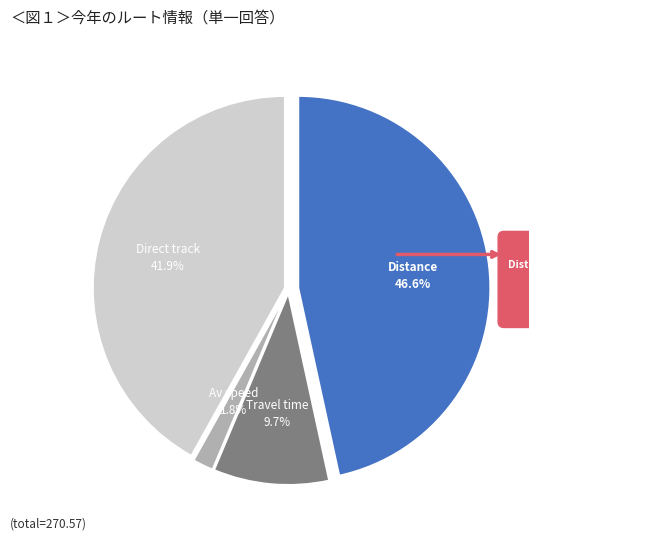

Is it true that Distance (naut miles) is 47% of the pie?

True